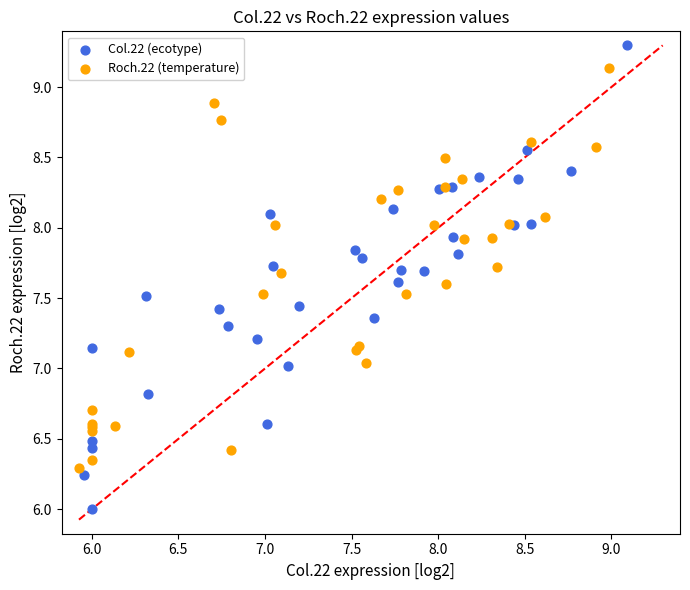

Which series contains the highest Y value?

Col.22 (ecotype)